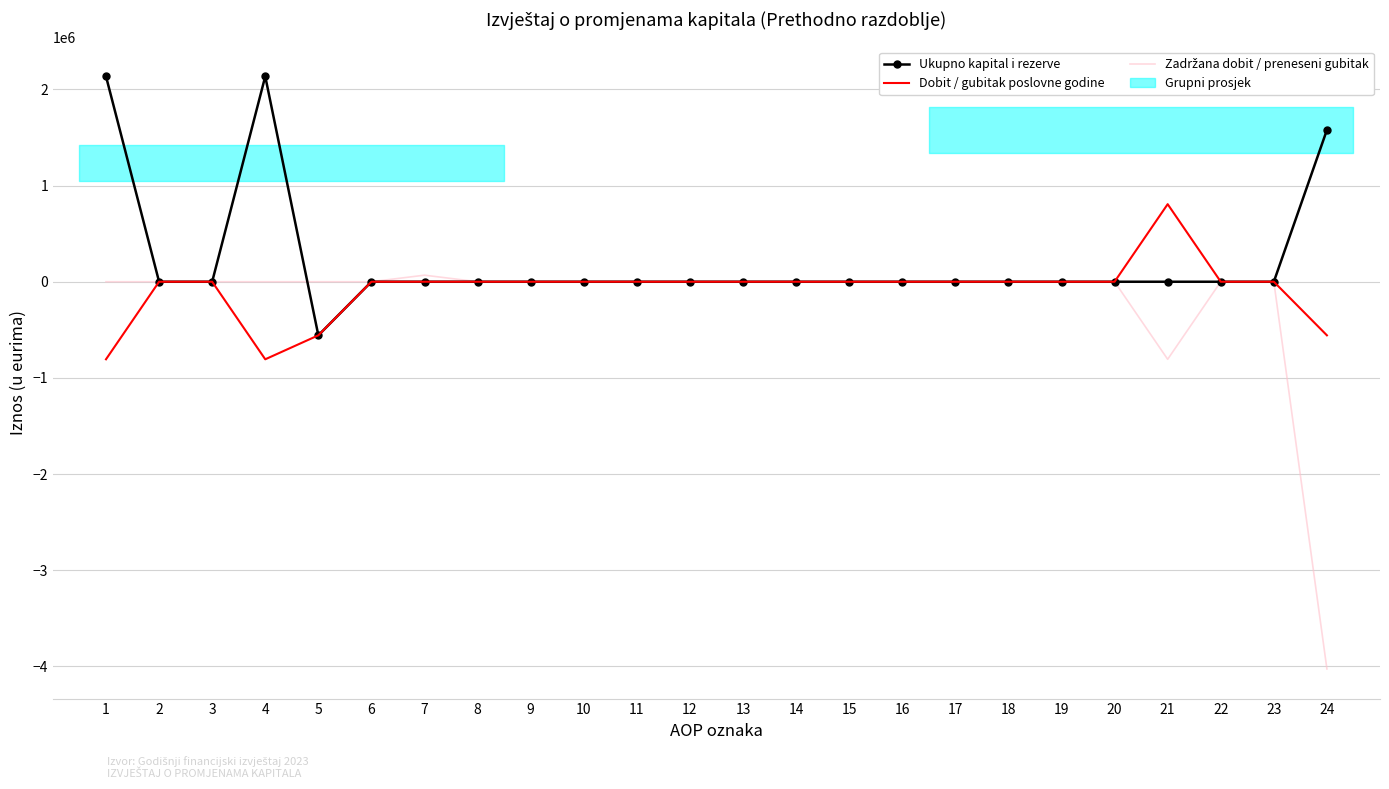

At which label does Ukupno kapital i rezerve first exceed 0?

1